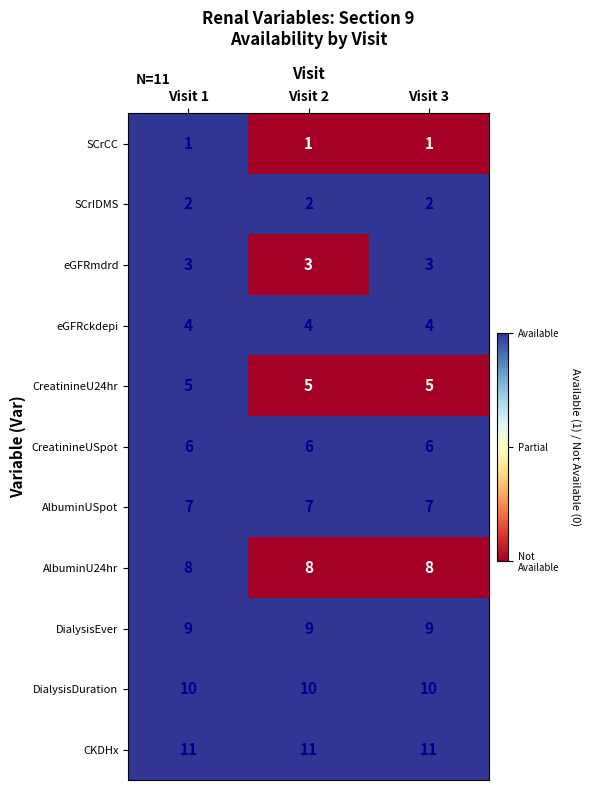

Count the number of data series in this chart.

11